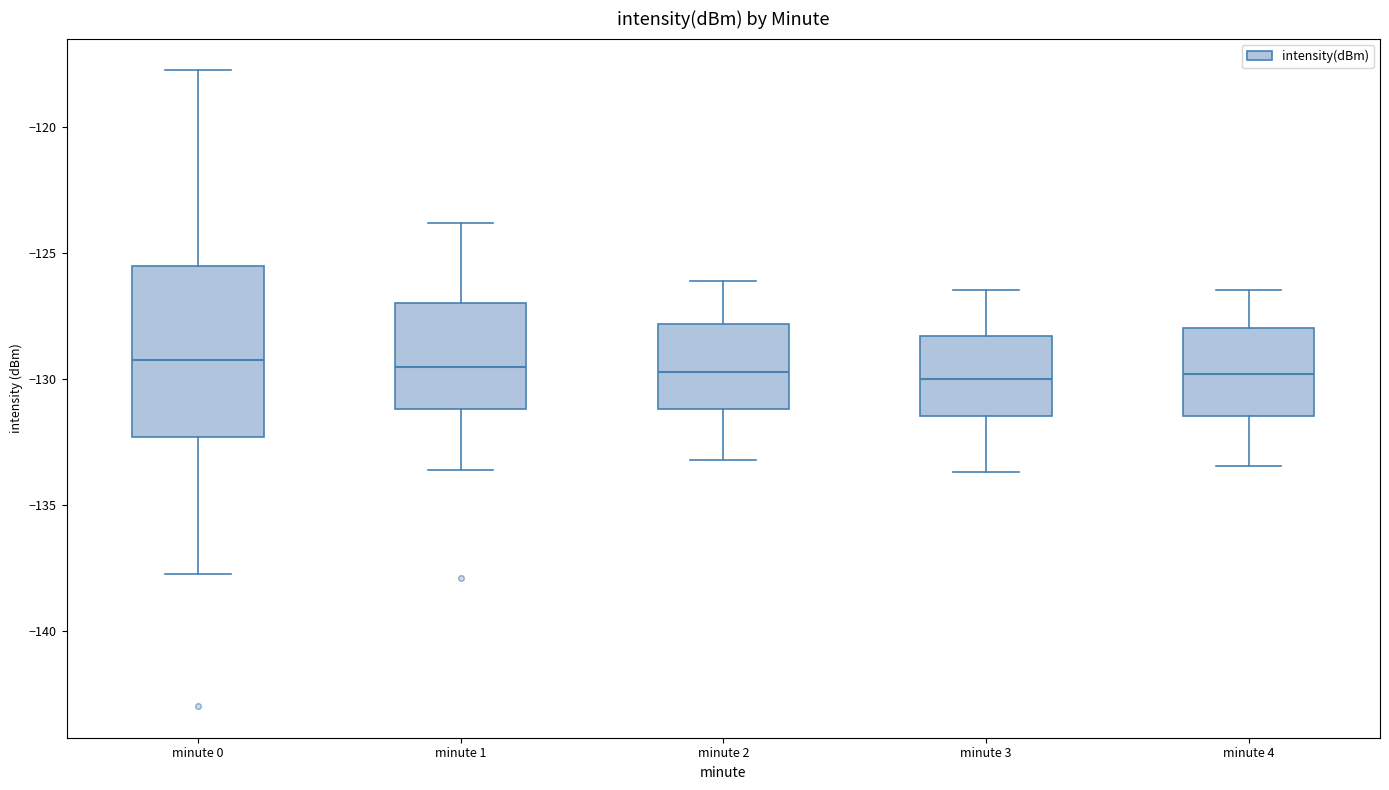

Reading left to right, read every box against the y-axis: the position of its median line, the range the box covers, and the ends of its whiskers. The values are not printed on the chart, so give them approximately, as read against the axis.

minute 0: median -129.0, box -132.5 to -125.5, whiskers -137.5 to -118.0
minute 1: median -129.5, box -131.0 to -127.0, whiskers -133.5 to -124.0
minute 2: median -129.5, box -131.0 to -128.0, whiskers -133.0 to -126.0
minute 3: median -130.0, box -131.5 to -128.5, whiskers -133.5 to -126.5
minute 4: median -130.0, box -131.5 to -128.0, whiskers -133.5 to -126.5